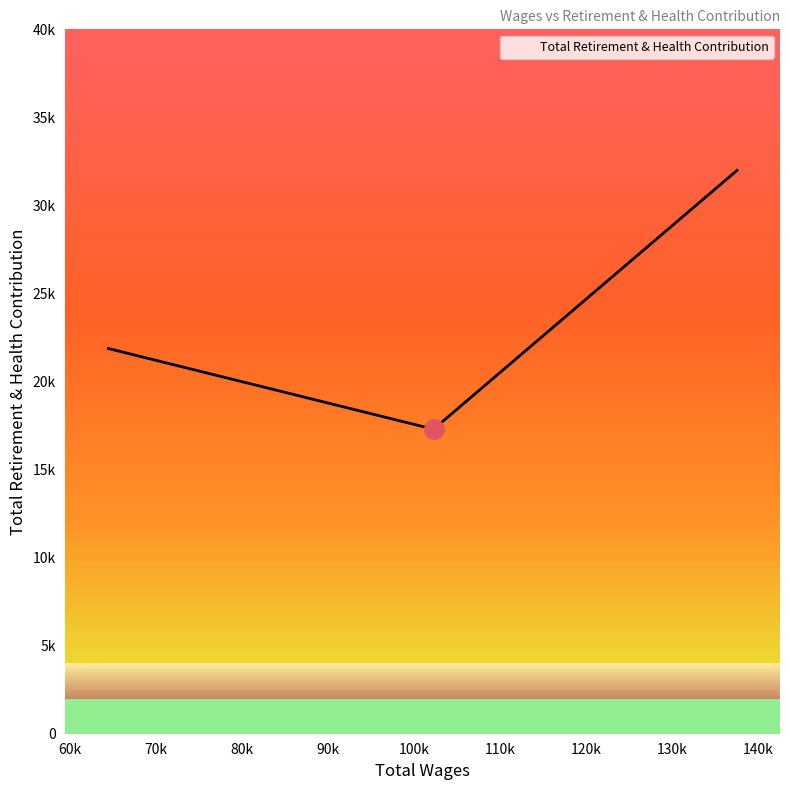

Does the chart display data point markers on the line(s)?

No